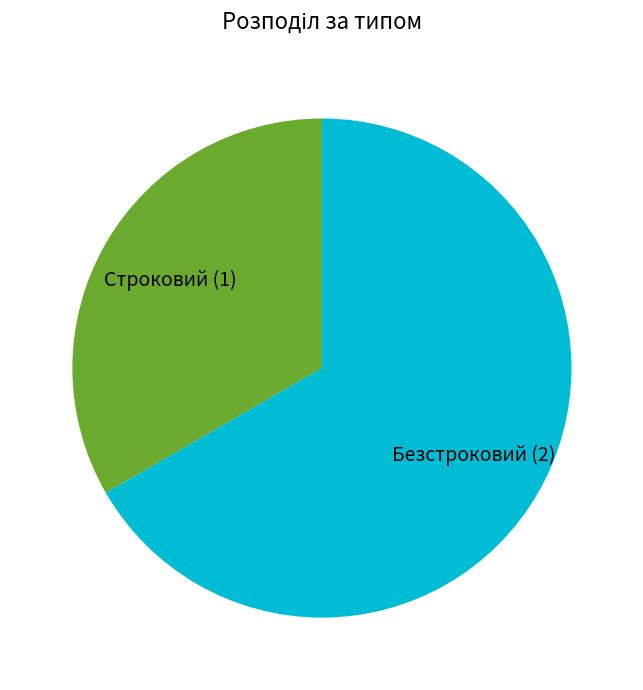

Which slice represents more than half of the pie?

Безстроковий